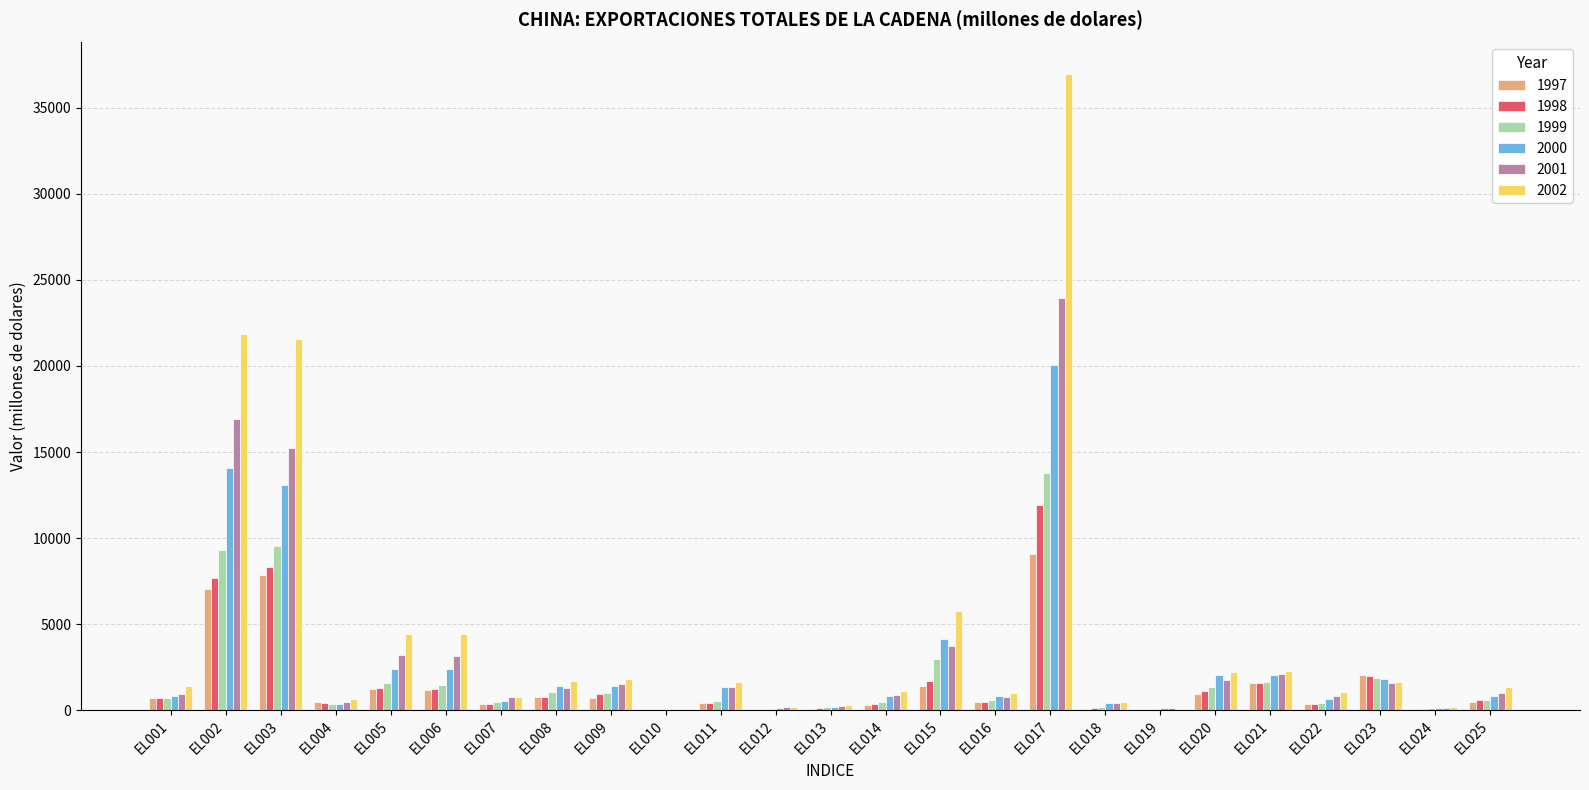

The 1999 series shows 1380.6 at EL020. True or false?

True